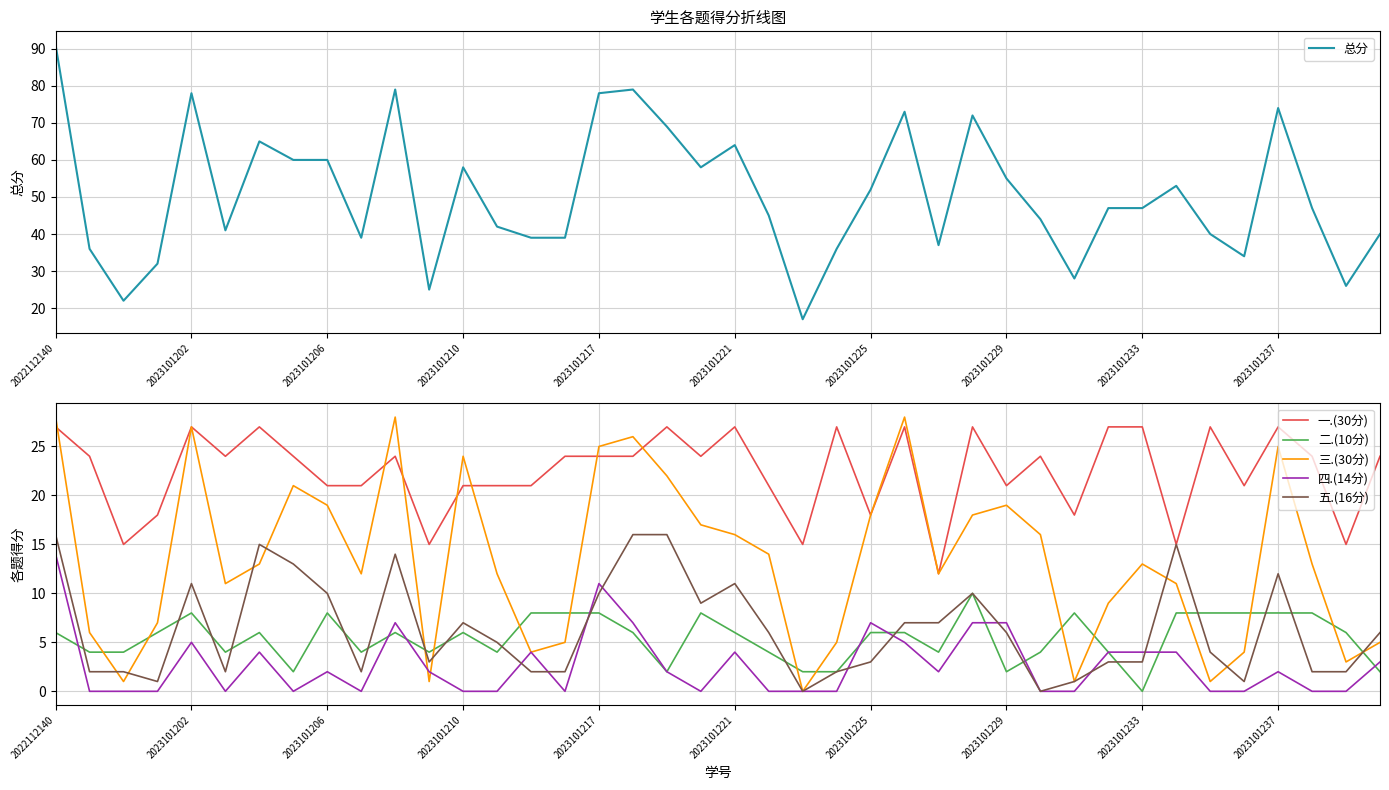

What is the average value of the 五.(16分) series?

6